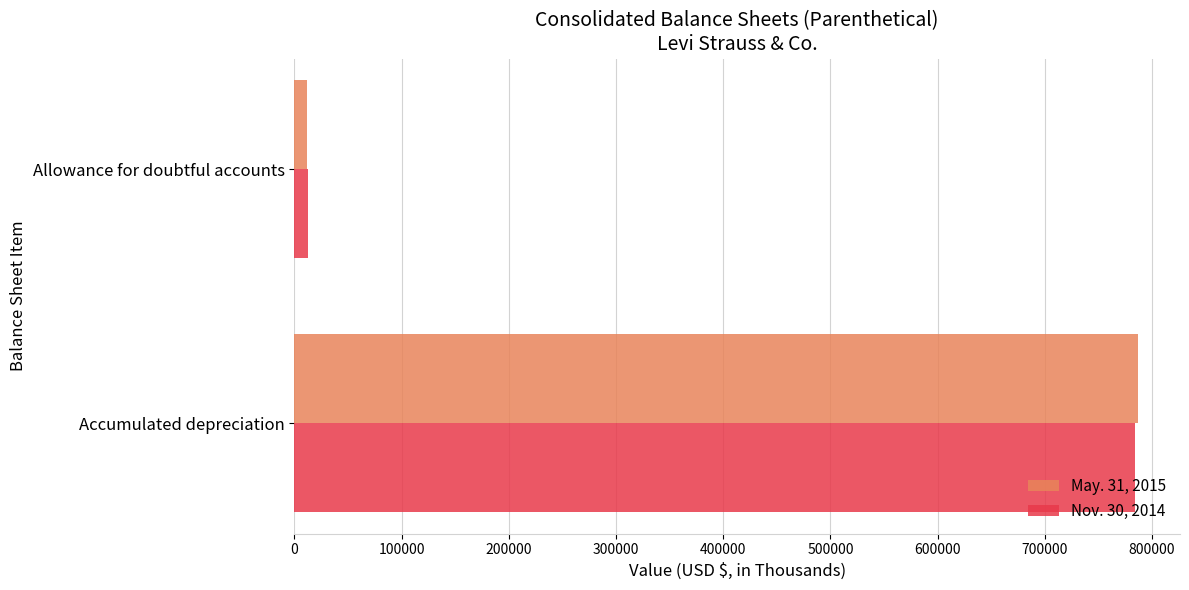

What is the sum of all Nov. 30, 2014 values?

797197